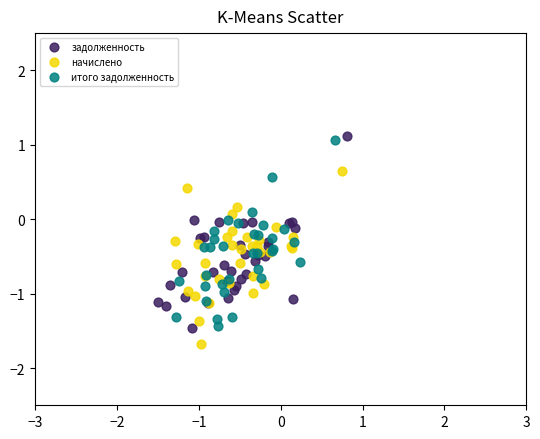

Which series reaches the minimum Y coordinate?

начислено